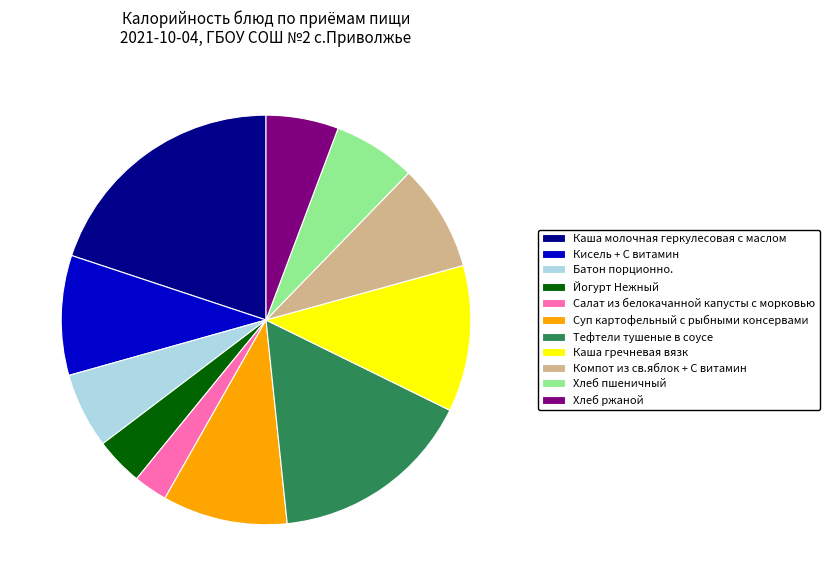

Which category has the smallest portion of the pie?

Салат из белокачанной капусты с морковью